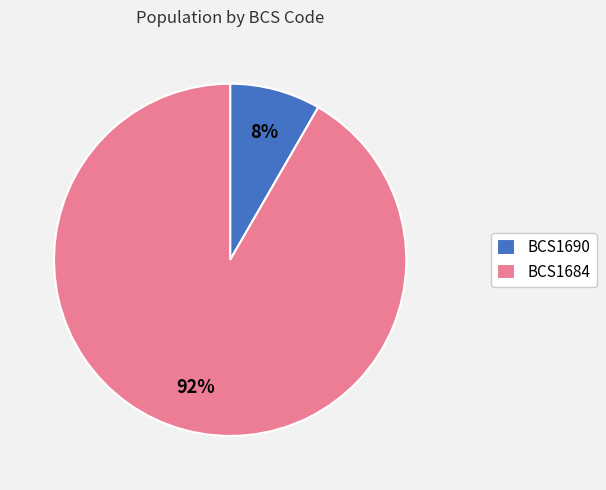

How many segments does this pie chart have?

2